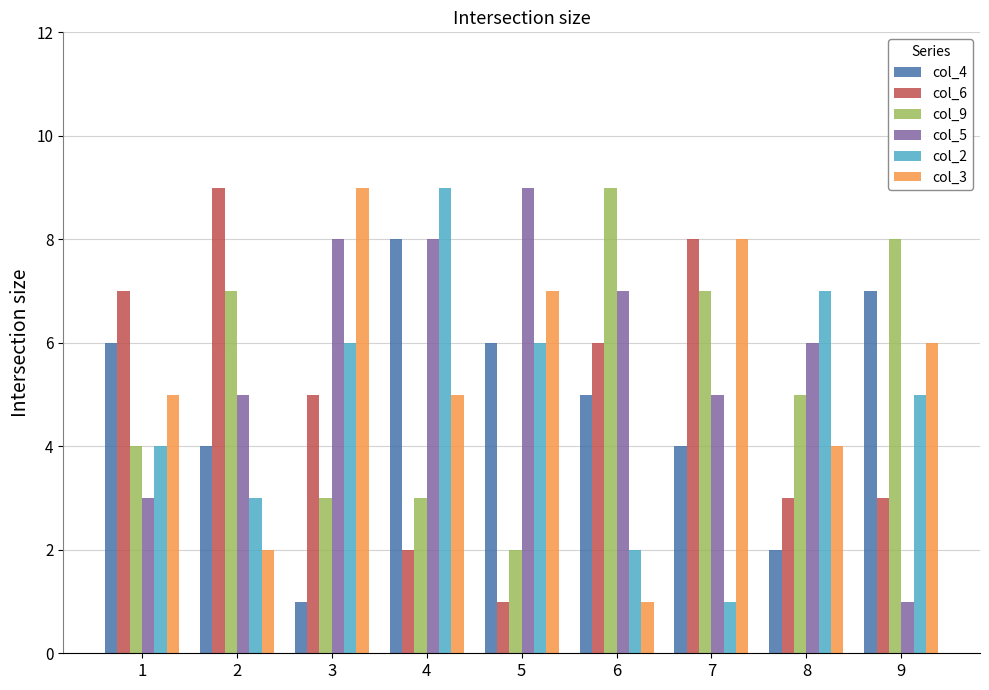

Reading left to right, transcribe all the data shown in this chart.

col_4: 1=6	2=4	3=1	4=8	5=6	6=5	7=4	8=2	9=7
col_6: 1=7	2=9	3=5	4=2	5=1	6=6	7=8	8=3	9=3
col_9: 1=4	2=7	3=3	4=3	5=2	6=9	7=7	8=5	9=8
col_5: 1=3	2=5	3=8	4=8	5=9	6=7	7=5	8=6	9=1
col_2: 1=4	2=3	3=6	4=9	5=6	6=2	7=1	8=7	9=5
col_3: 1=5	2=2	3=9	4=5	5=7	6=1	7=8	8=4	9=6